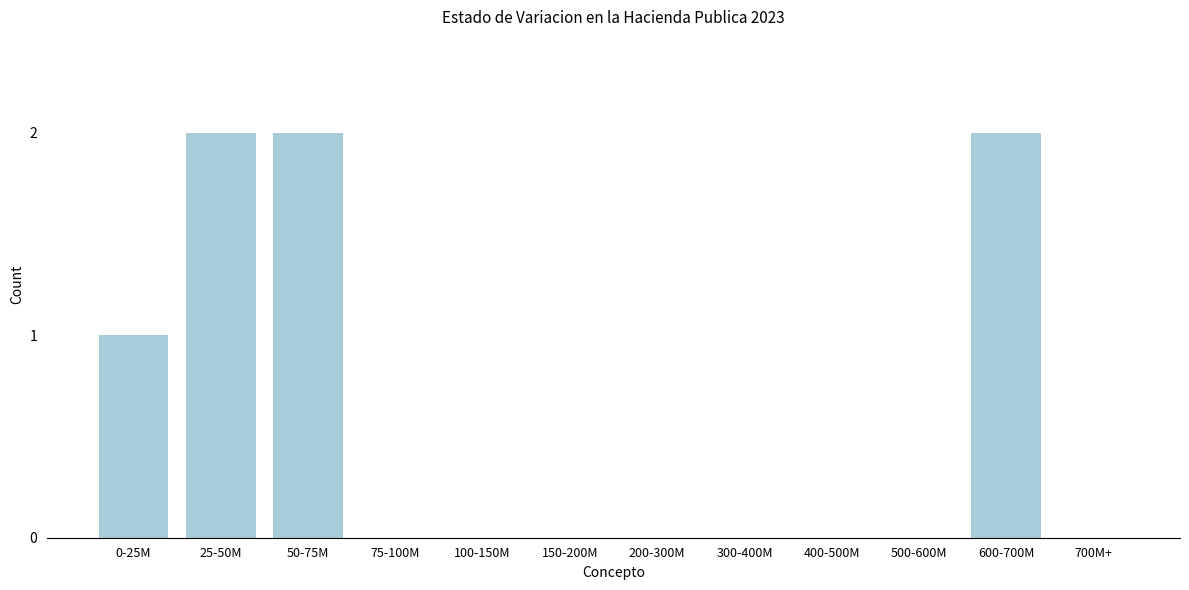

Reading left to right, list all the values displayed in this chart.

0-25M=1	25-50M=2	50-75M=2	75-100M=0	100-150M=0	150-200M=0	200-300M=0	300-400M=0	400-500M=0	500-600M=0	600-700M=2	700M+=0